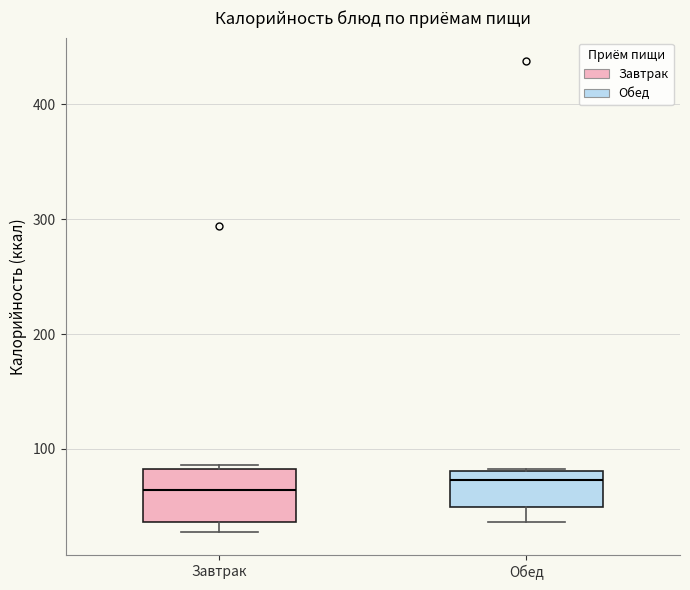

Reading left to right, transcribe this box plot: for each box, give where its median line is, the range the box spans, and where its two whiskers end, as read against the y-axis. The values are not printed on the chart, so give them approximately, as read against the axis.

Завтрак: median 60, box 40 to 80, whiskers 30 to 90
Обед: median 70, box 50 to 80, whiskers 40 to 80